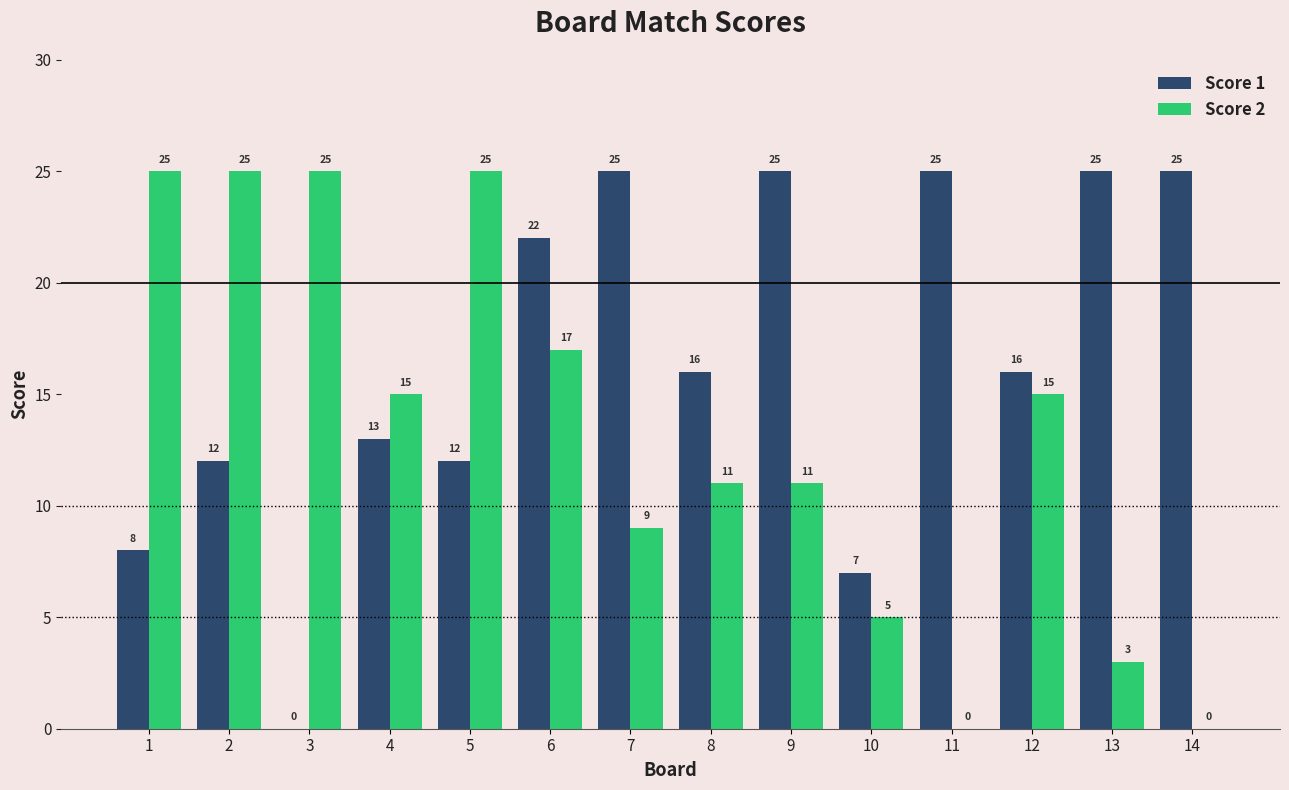

At which category is the sum across all series the highest?

6